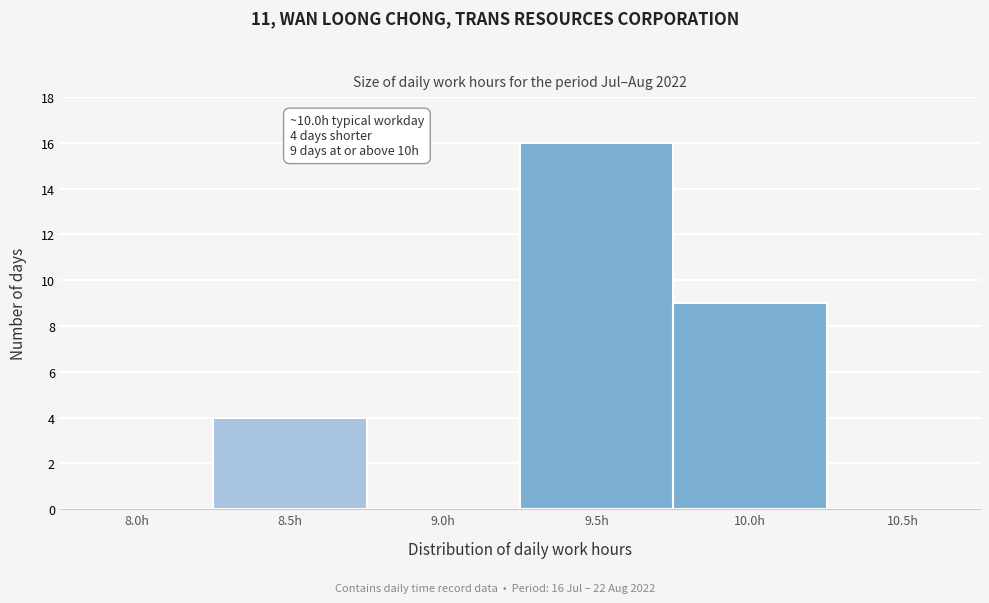

Reading left to right, what are all the values shown in this chart?

8.0h=0	8.5h=4	9.0h=0	9.5h=16	10.0h=9	10.5h=0